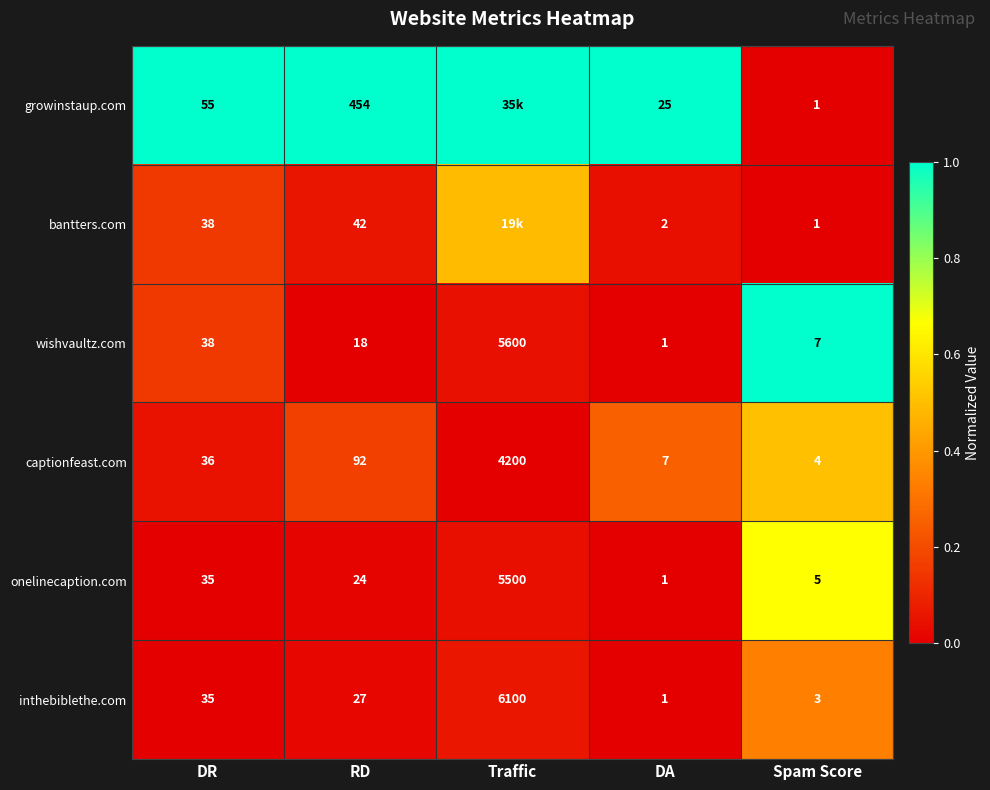

Where is captionfeast.com nearest to the value 2102?

RD